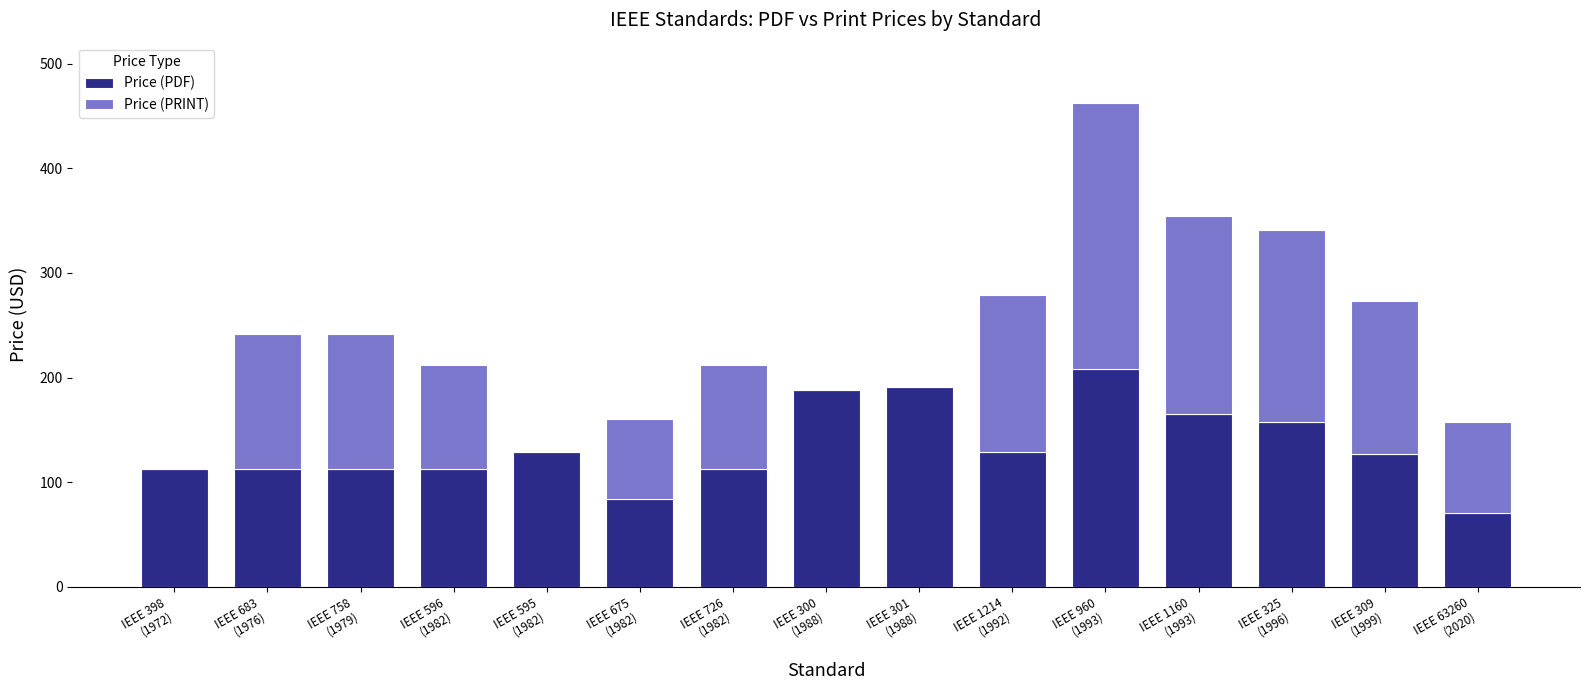

What is the maximum value for Price (PDF)?

208